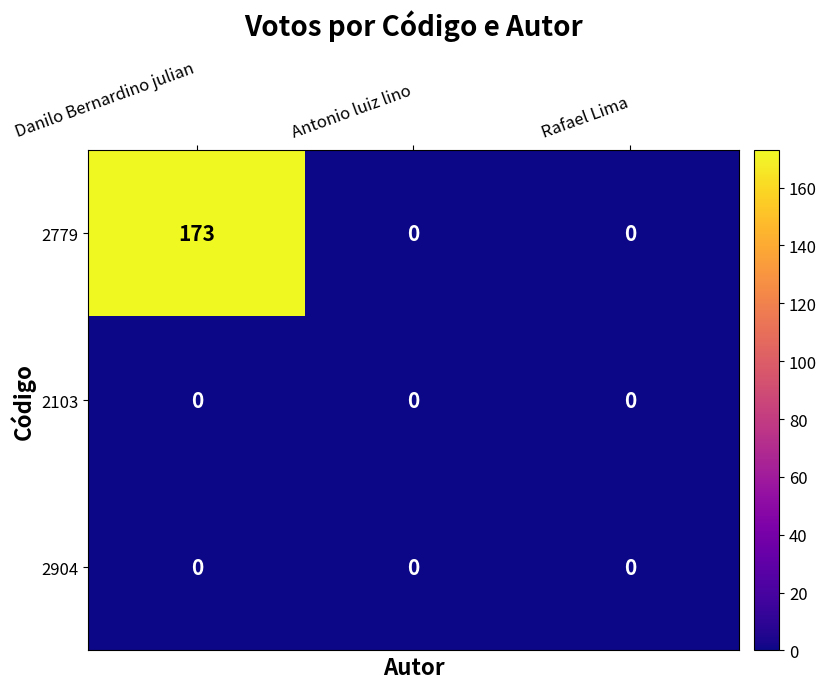

Which series has the largest total across all categories?

2779